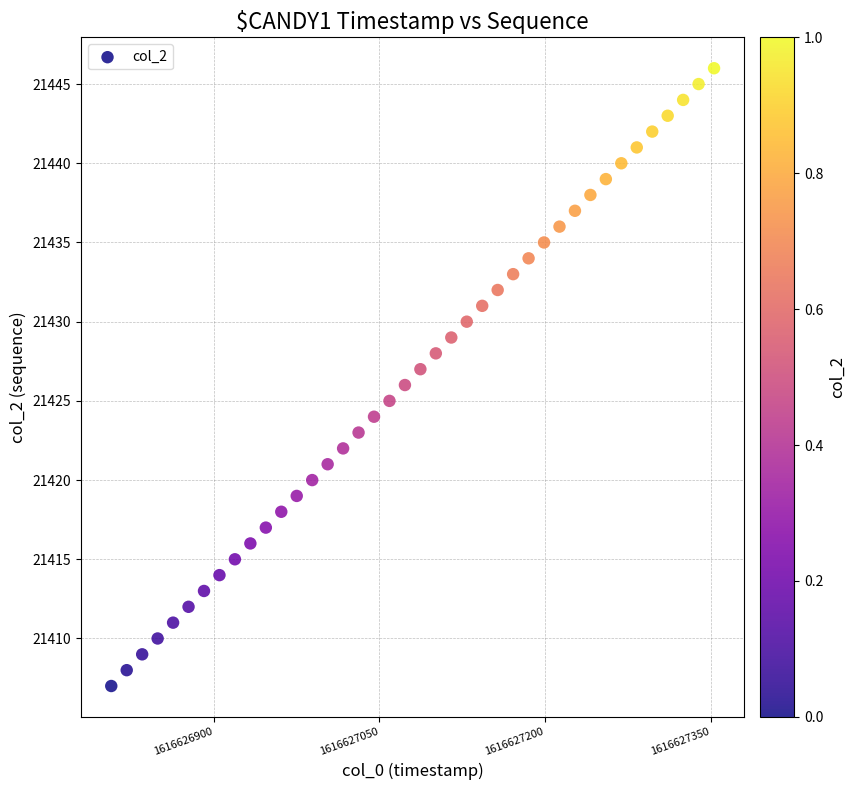

What is the range of Y values (max minus min)?

39